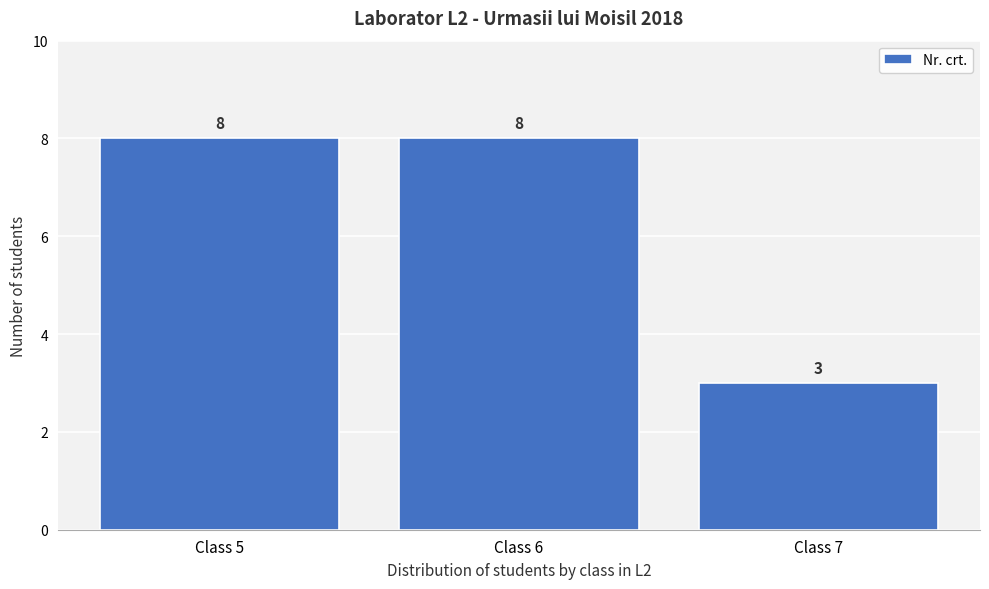

Reading left to right, transcribe this chart: for each bar, give the range it covers on the x-axis and its height.

4.5 to 5.5: 8
5.5 to 6.5: 8
6.5 to 7.5: 3